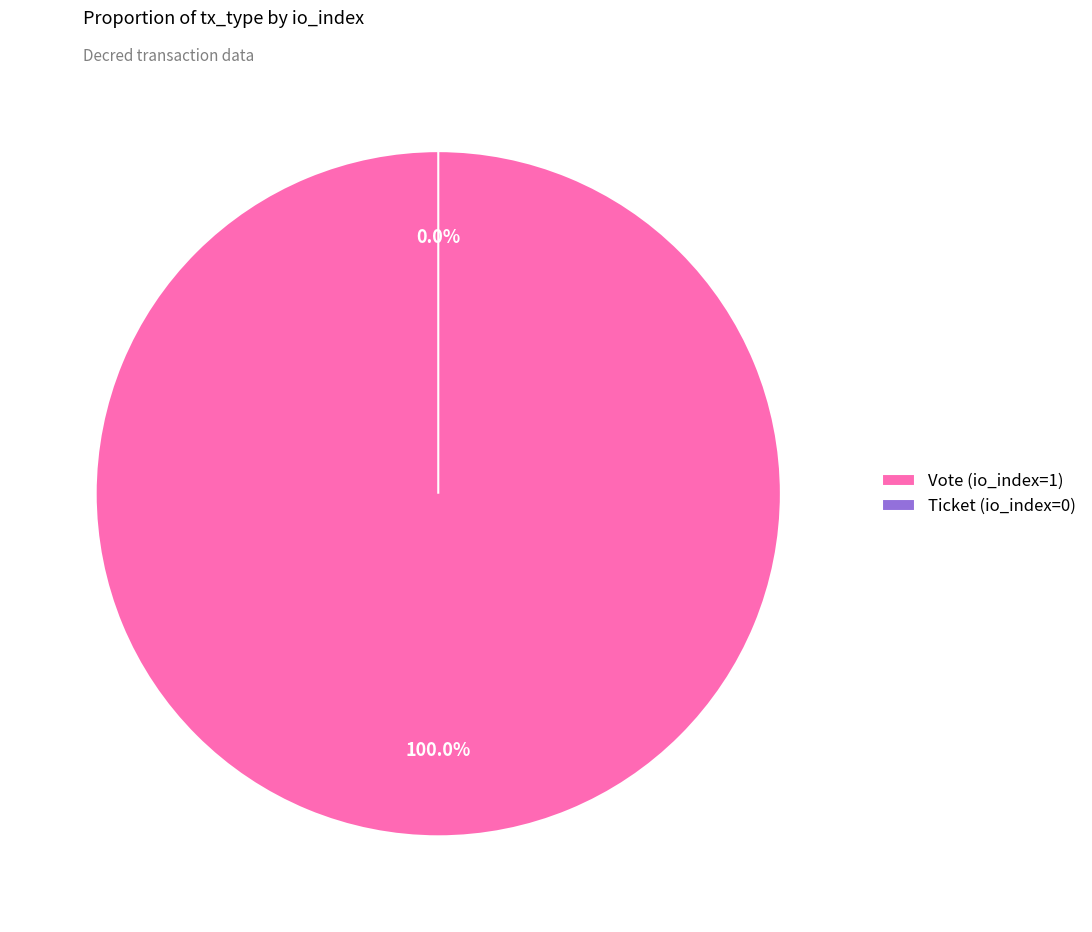

Is it true that Ticket (io_index=0) is 0% of the pie?

True